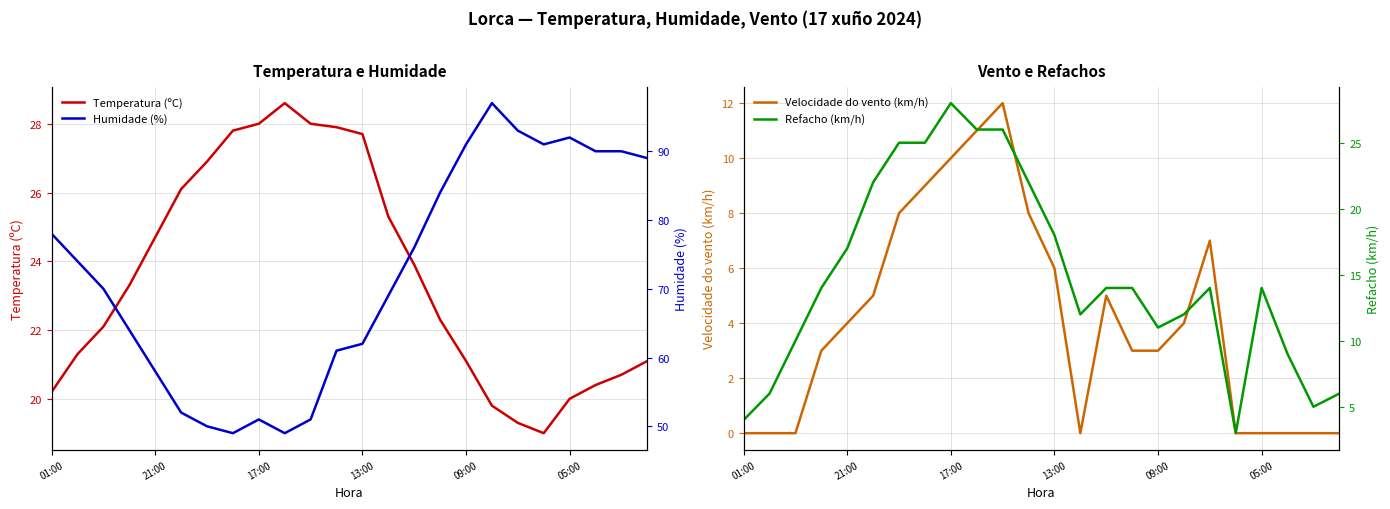

True or false: Temperatura (ºC) and Velocidade do vento (km/h) intersect in this chart.

False